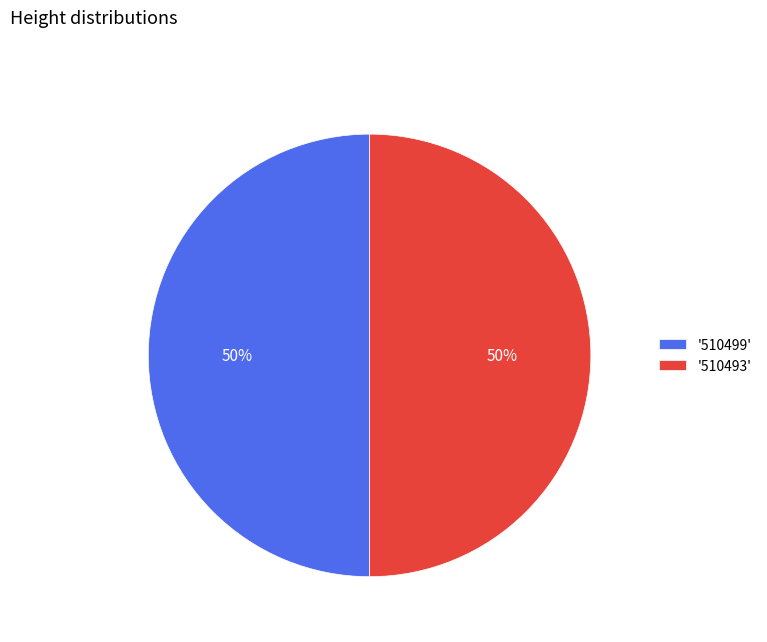

Do '510493' and '510499' together represent more than half of the pie?

Yes